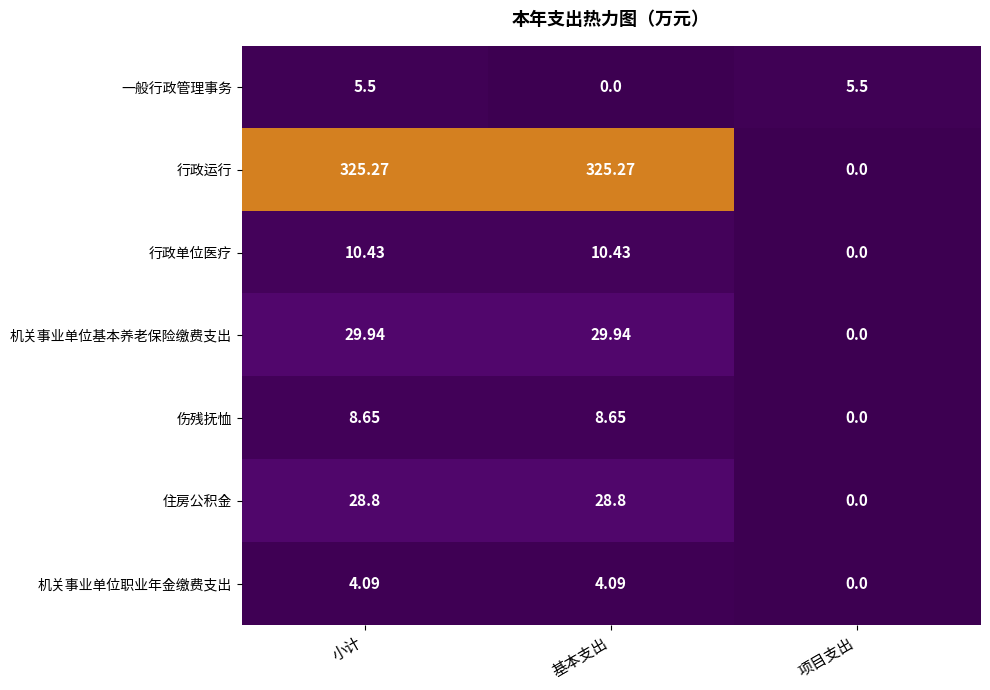

Rank the series by their maximum value, from lowest to highest.

机关事业单位职业年金缴费支出, 一般行政管理事务, 伤残抚恤, 行政单位医疗, 住房公积金, 机关事业单位基本养老保险缴费支出, 行政运行